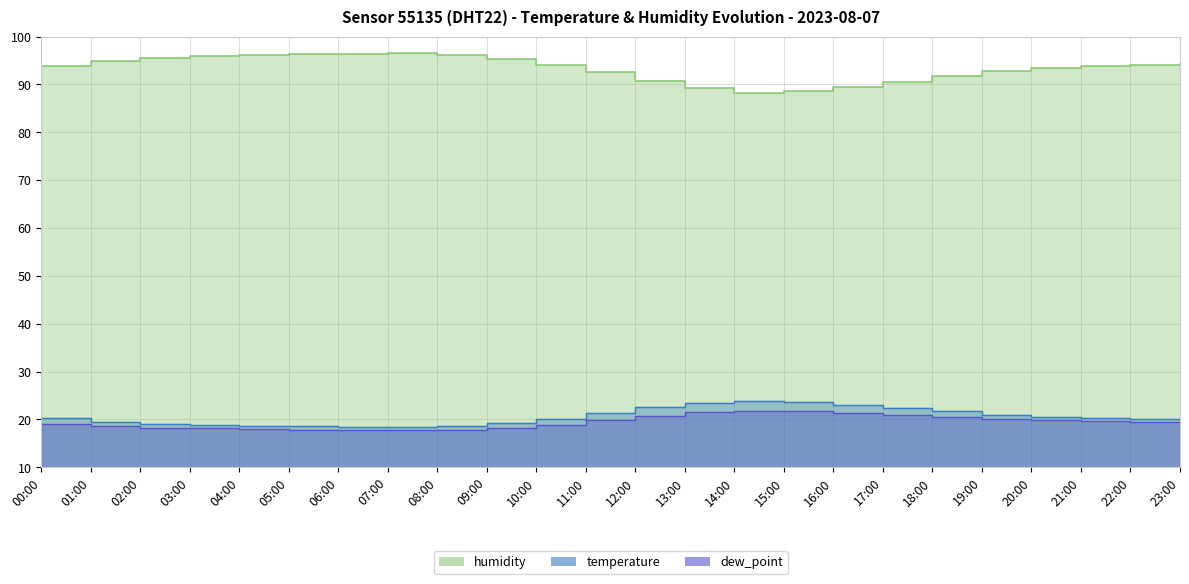

Which series has the widest spread of values?

humidity